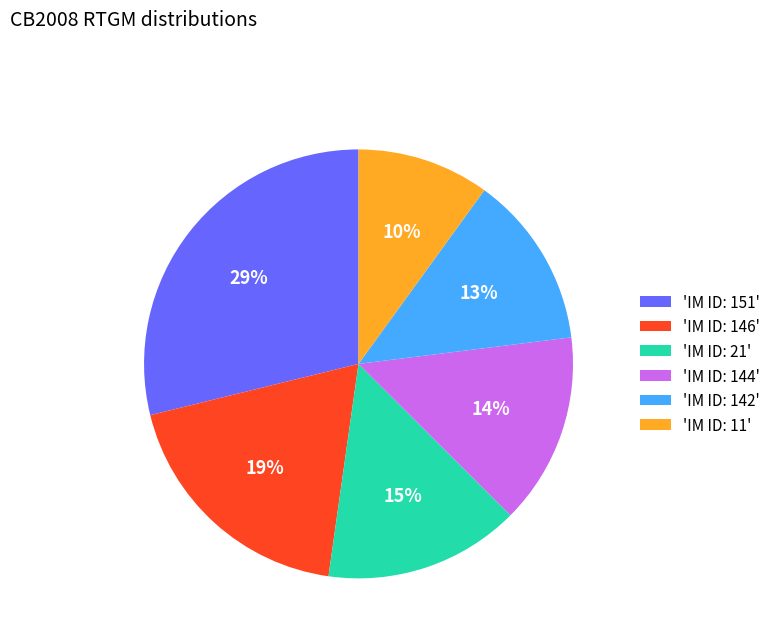

To the nearest percent, what portion does 'IM ID: 21' represent?

15%